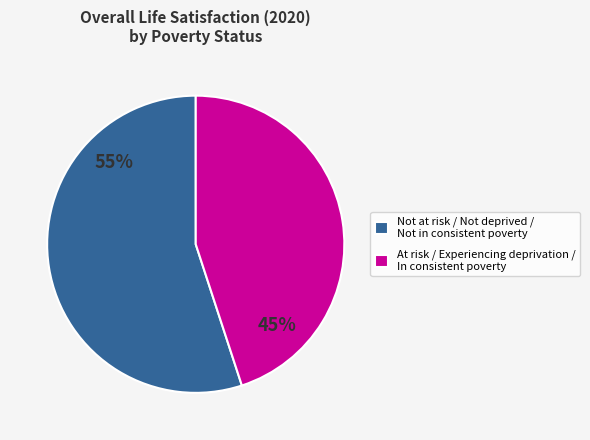

To the nearest percent, what percentage of the pie is At risk / Experiencing deprivation / In consistent poverty?

45%